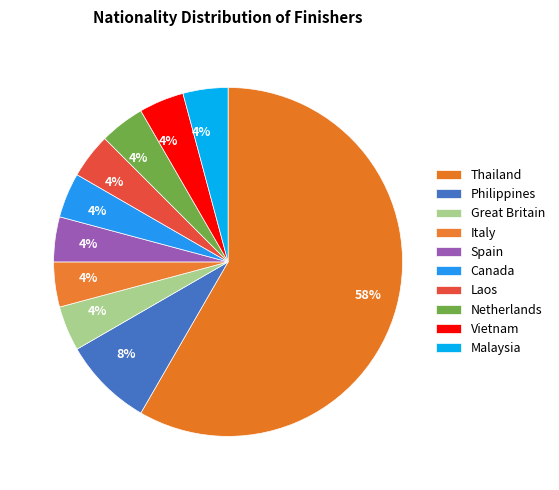

The Canada slice represents 4% of the pie. True or false?

True